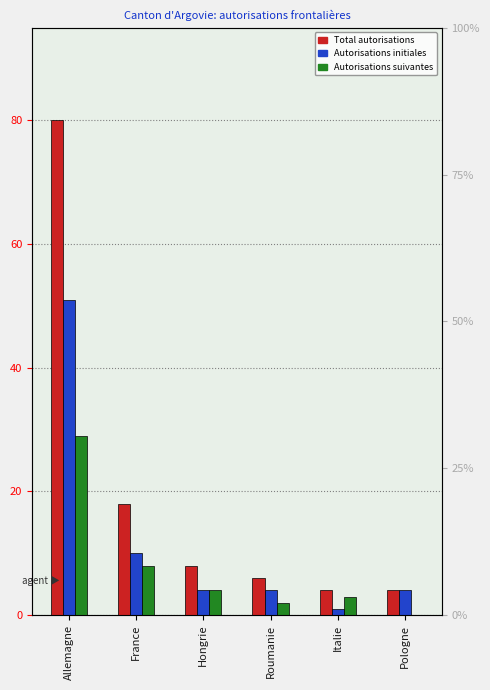

Rank the categories by Autorisations initiales value from lowest to highest.

Italie, Hongrie, Roumanie, Pologne, France, Allemagne